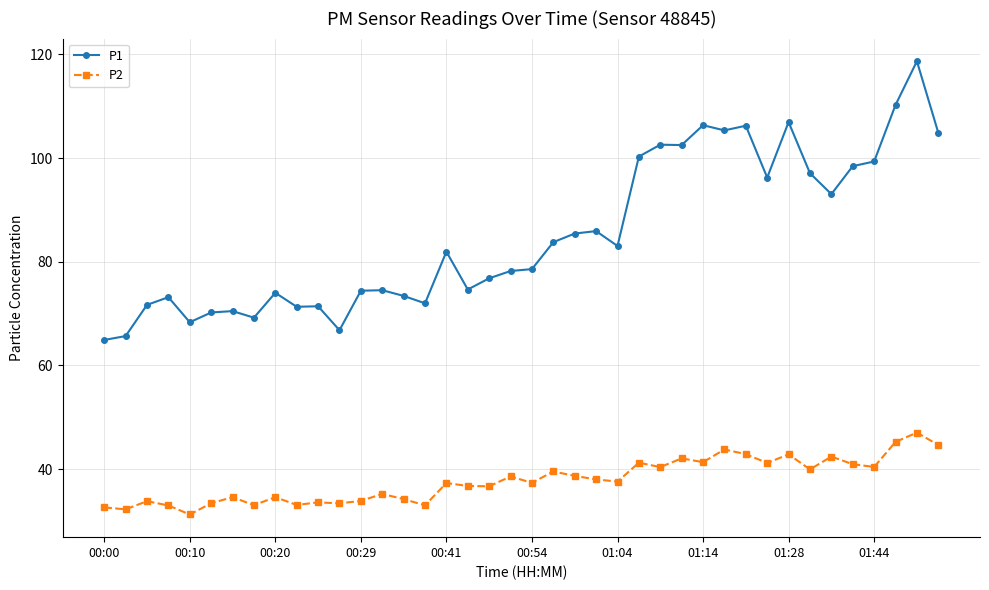

Which series has the largest total across all categories?

P1